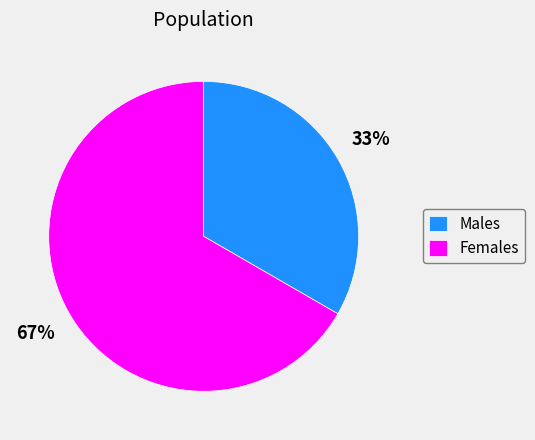

Between Males and Females, which is larger?

Females